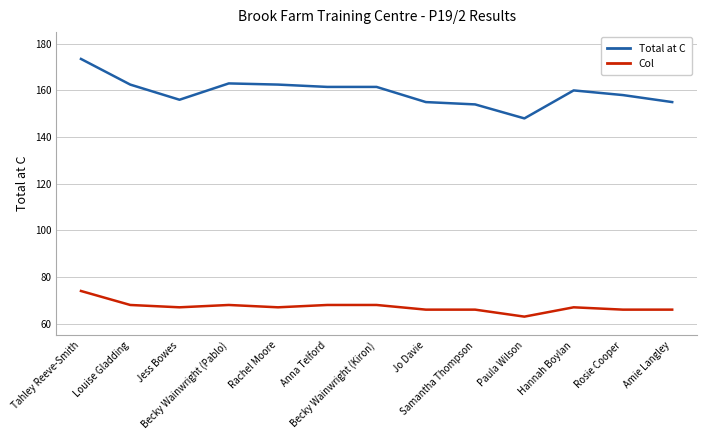

At which label is Total at C closest to 160?

Hannah Boylan